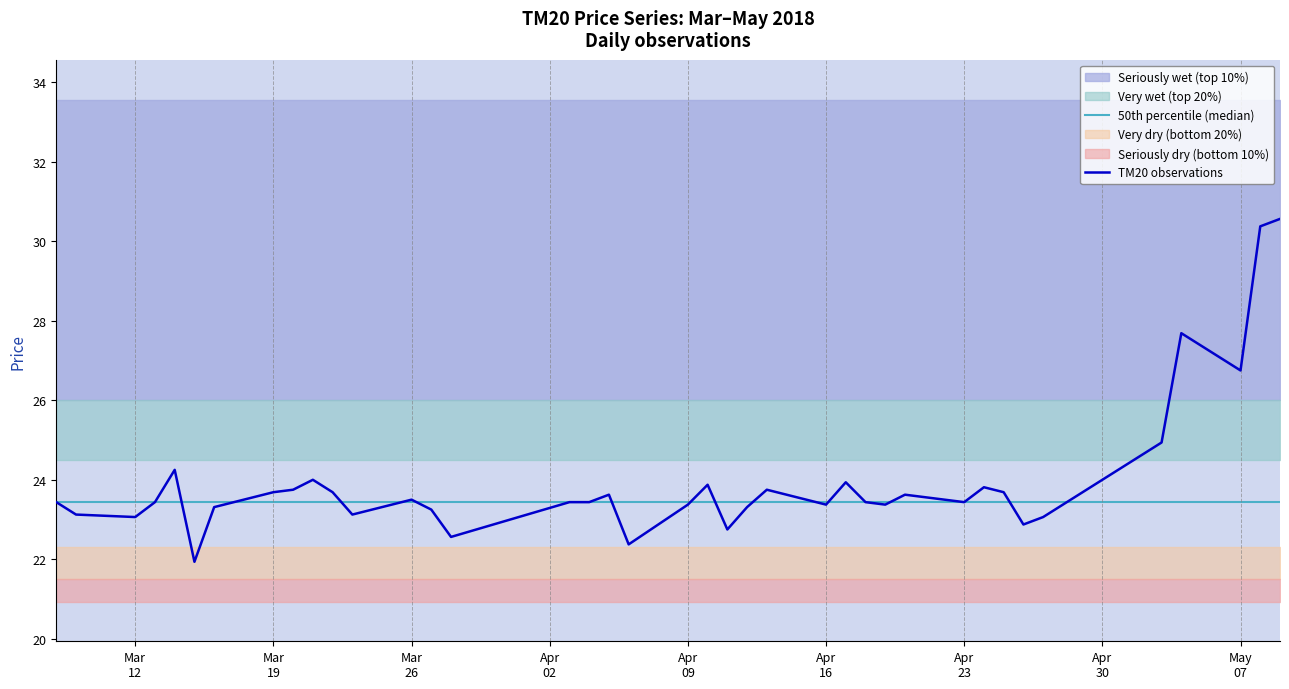

What is the label of the 9th point from the left?

2018-03-20